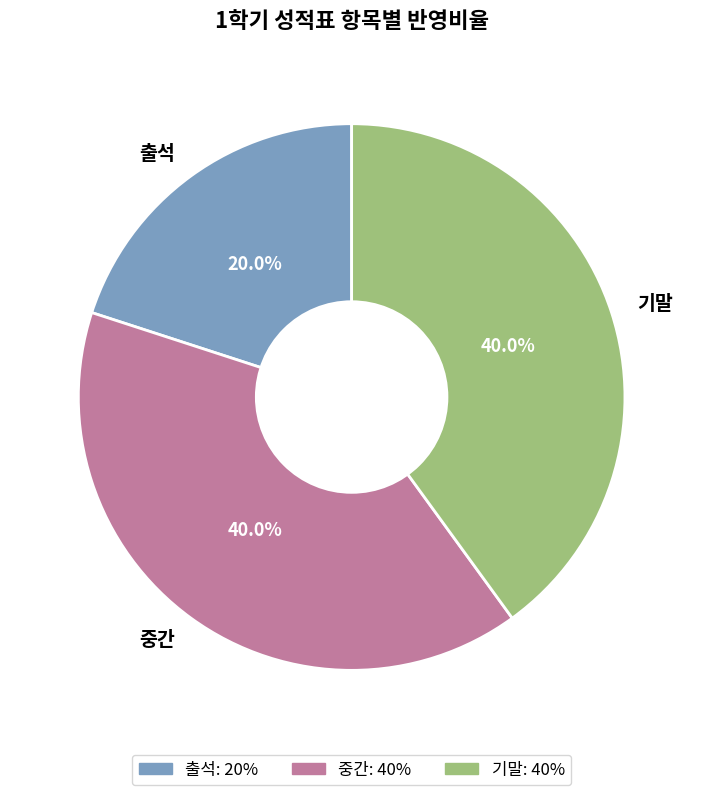

Is 중간 the majority of the pie?

No